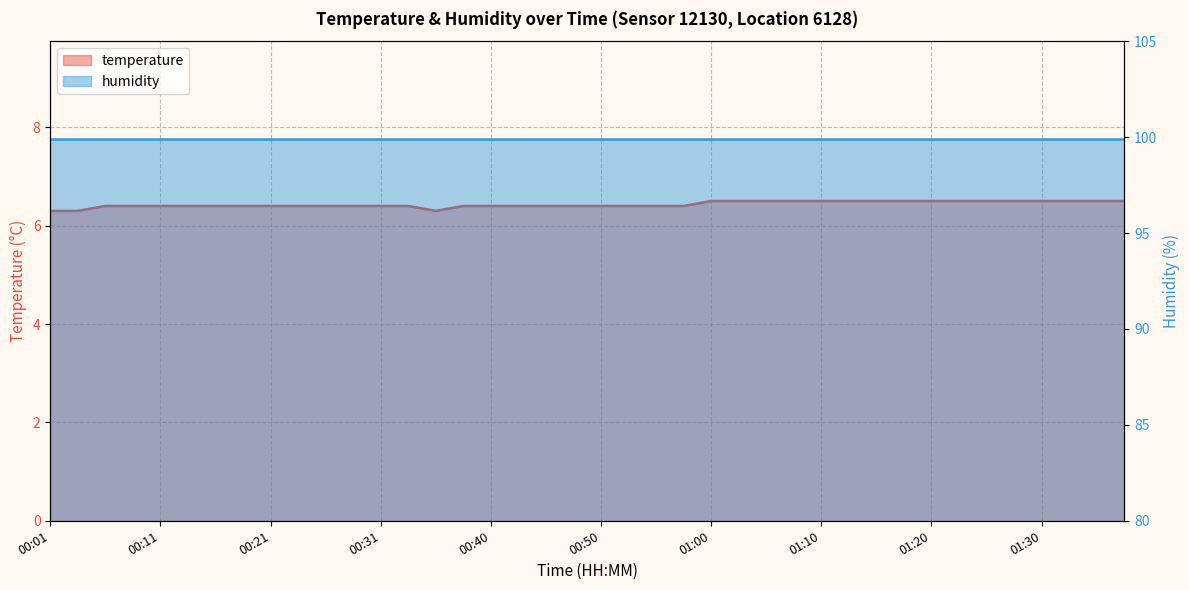

List the labels in order of value, largest first.

01:00, 01:03, 01:05, 01:08, 01:10, 01:12, 01:15, 01:17, 01:20, 01:22, 01:25, 01:27, 01:30, 01:32, 01:35, 01:37, 00:06, 00:08, 00:11, 00:13, 00:16, 00:18, 00:21, 00:23, 00:26, 00:28, 00:31, 00:33, 00:38, 00:40, 00:43, 00:45, 00:48, 00:50, 00:53, 00:55, 00:58, 00:01, 00:03, 00:35